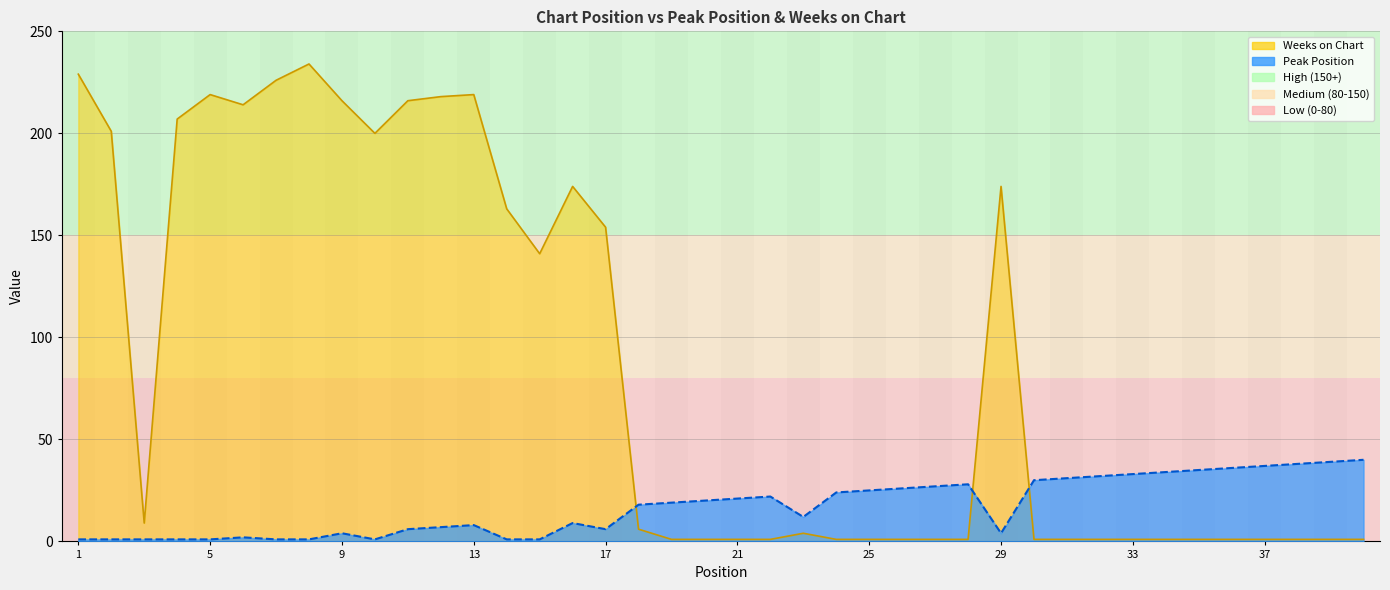

In Weeks on Chart, how many points are lower than both neighbors (excluding endpoints)?

4